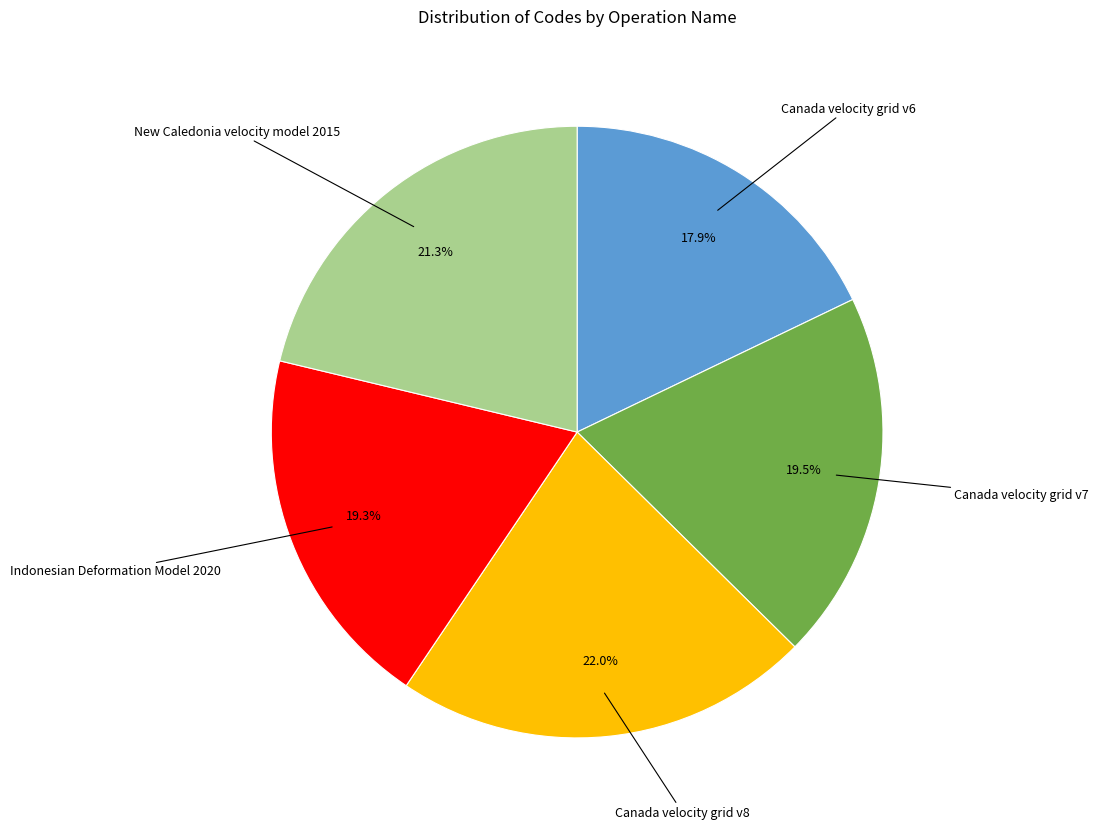

Is Indonesian Deformation Model 2020 the majority of the pie?

No